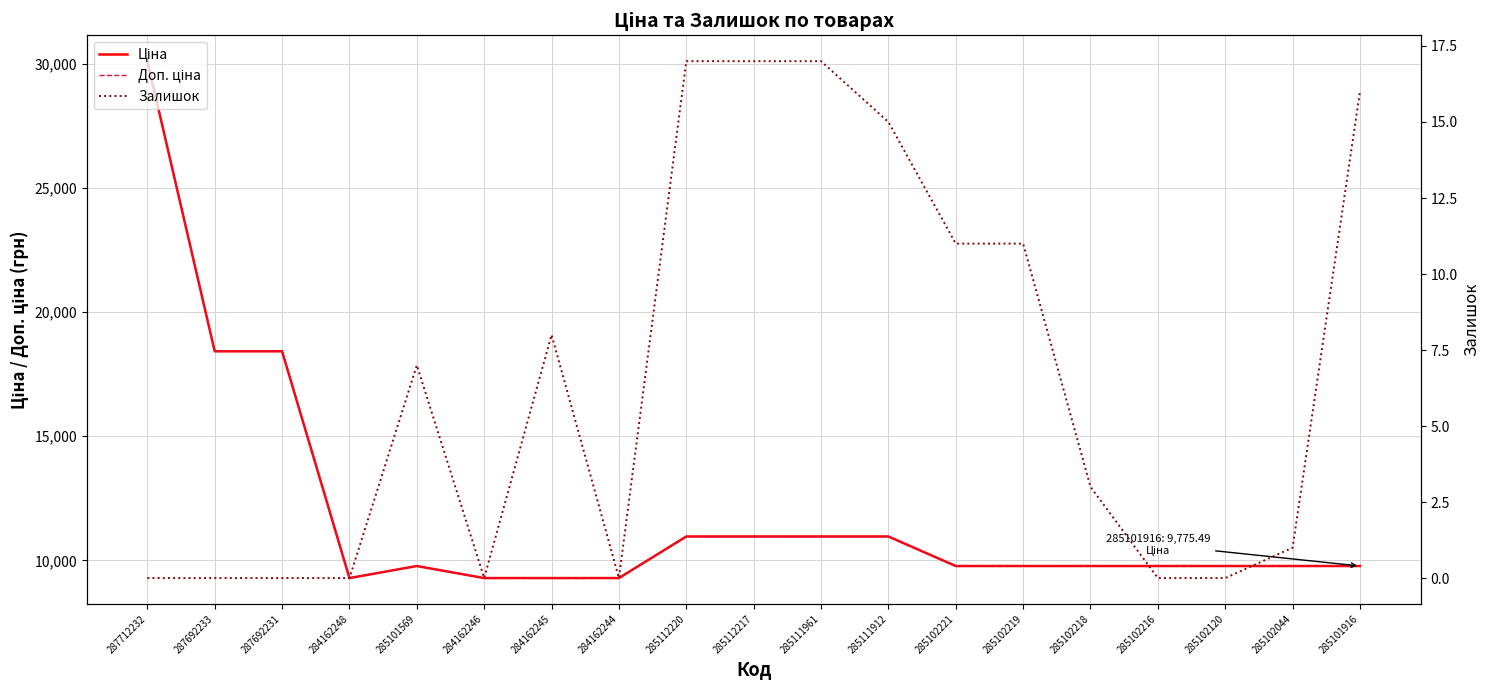

Is this an area chart (filled region under the line)?

No